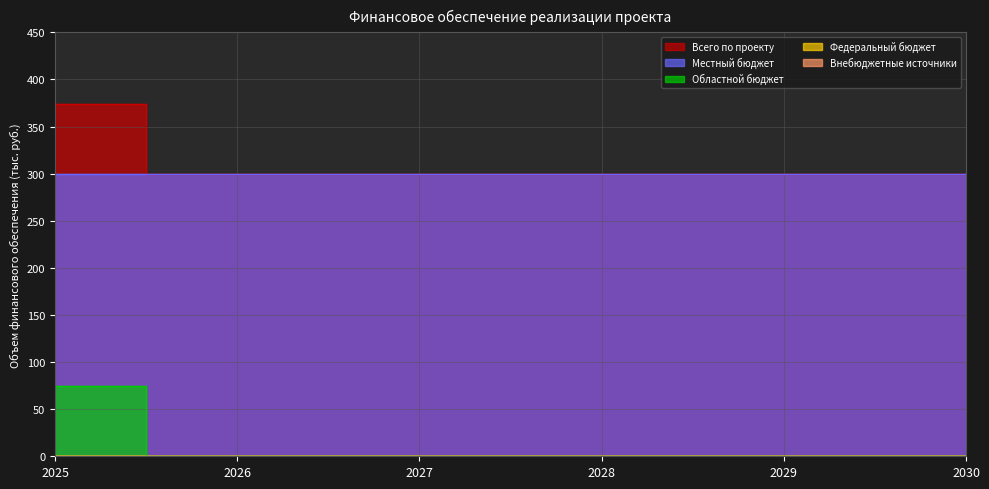

What is the difference between the highest and lowest values at 2029?

300.0